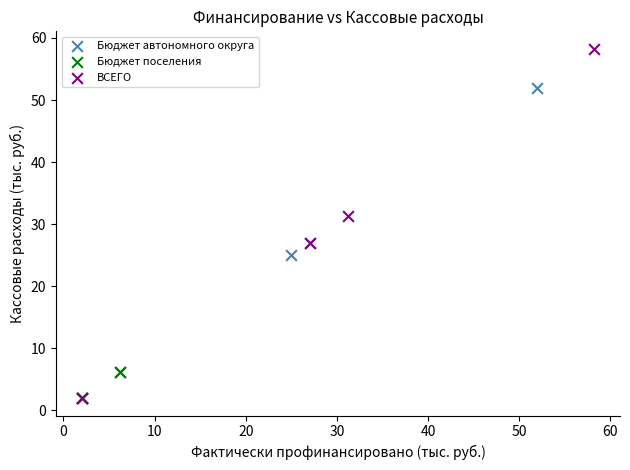

Which series has the widest spread of Y values?

ВСЕГО